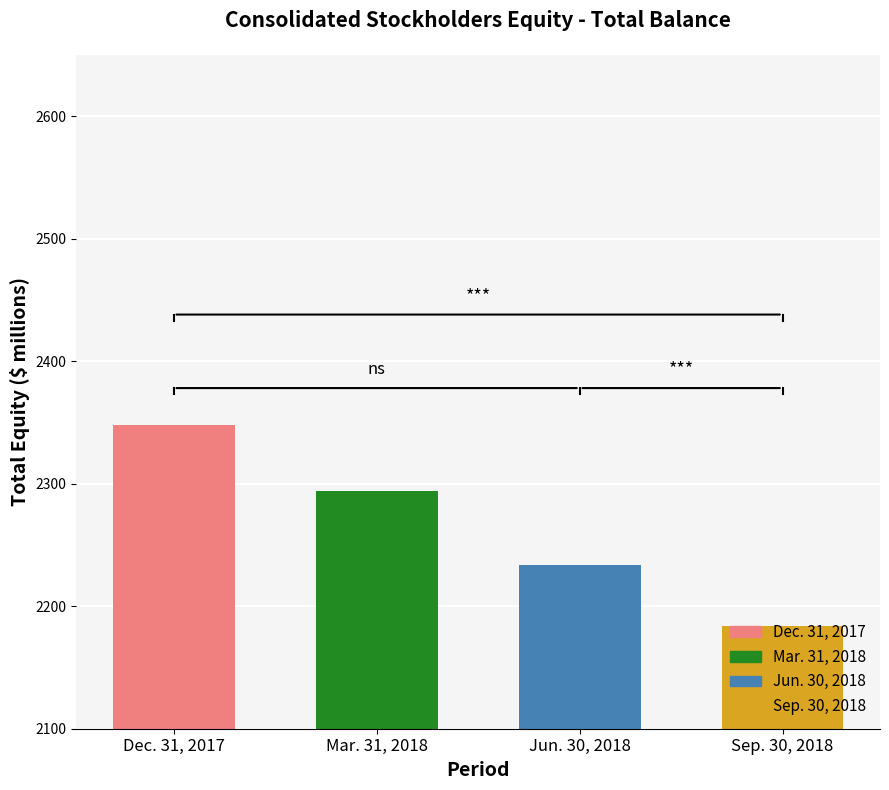

Which category has the highest value across all series?

Dec. 31, 2017